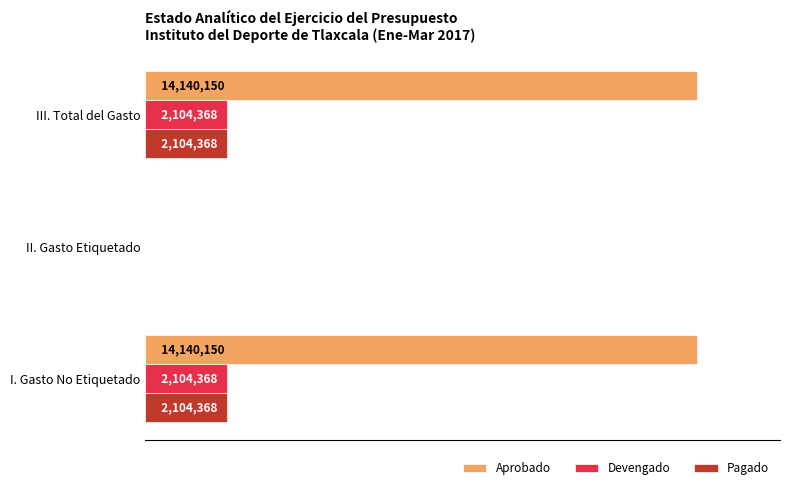

What are all the series names shown in the legend?

Aprobado, Devengado, Pagado